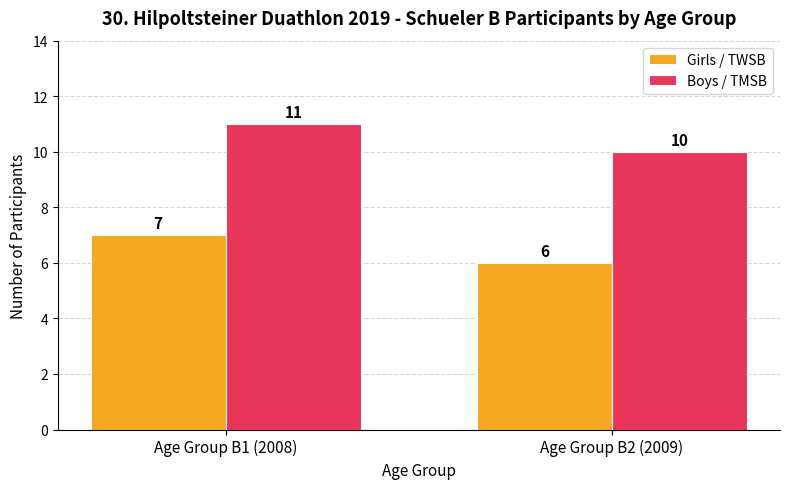

How many bars are there in total?

4